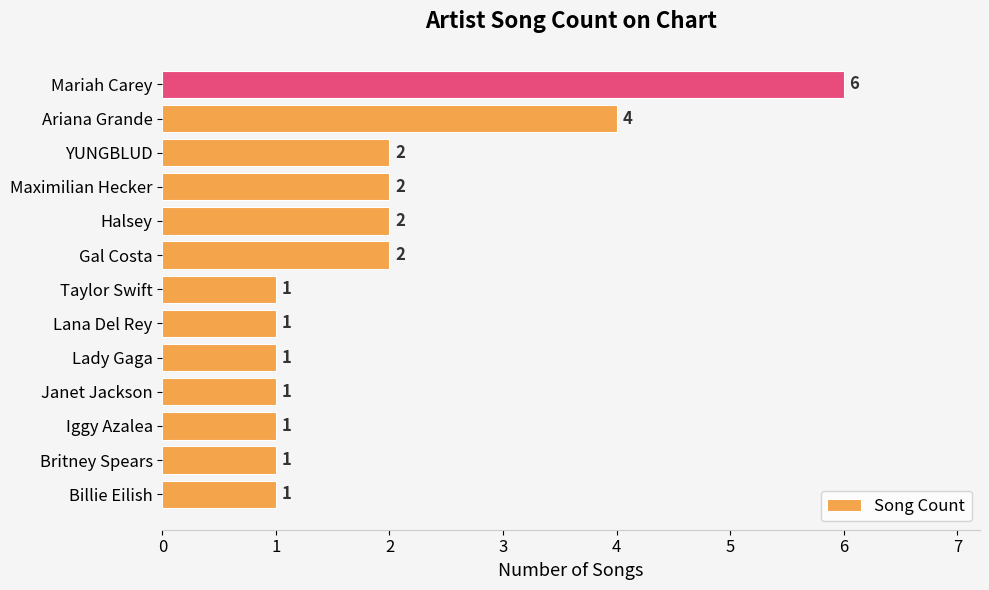

Does the chart contain stacked bars?

No